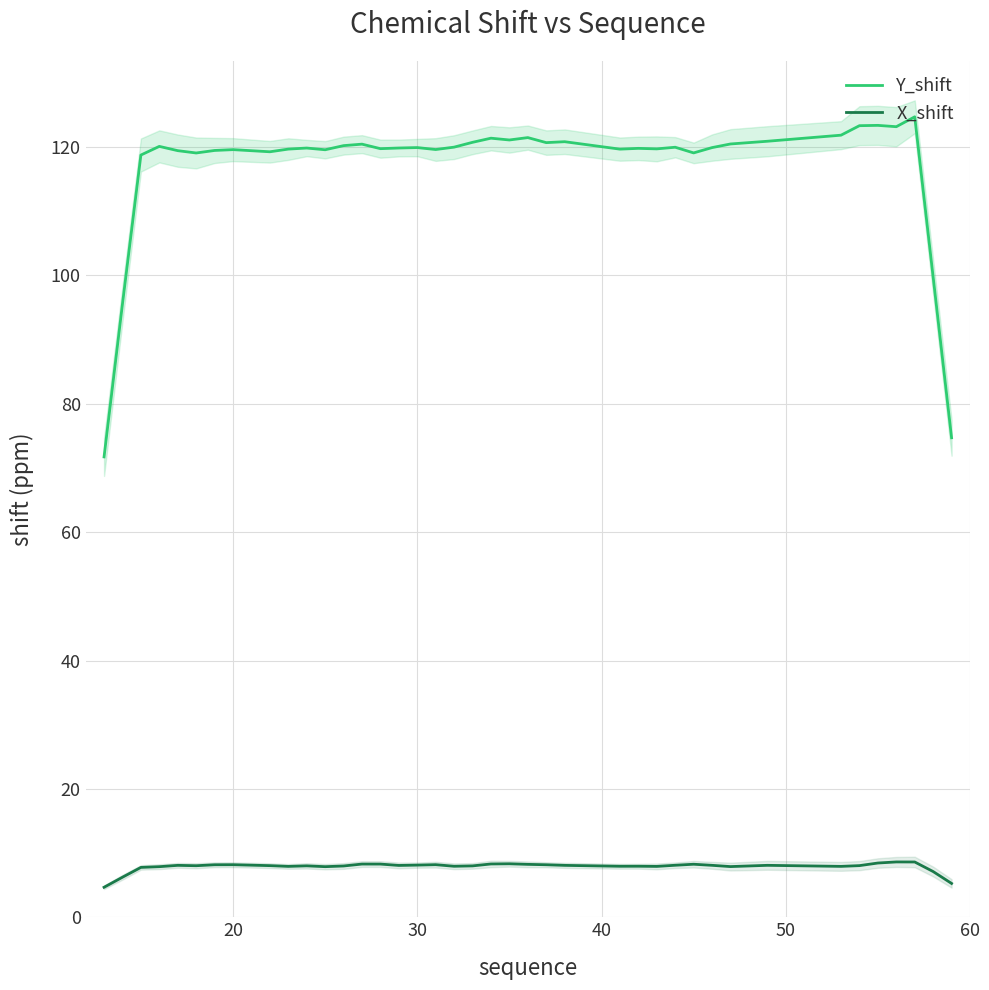

True or false: X_shift and Y_shift intersect in this chart.

False